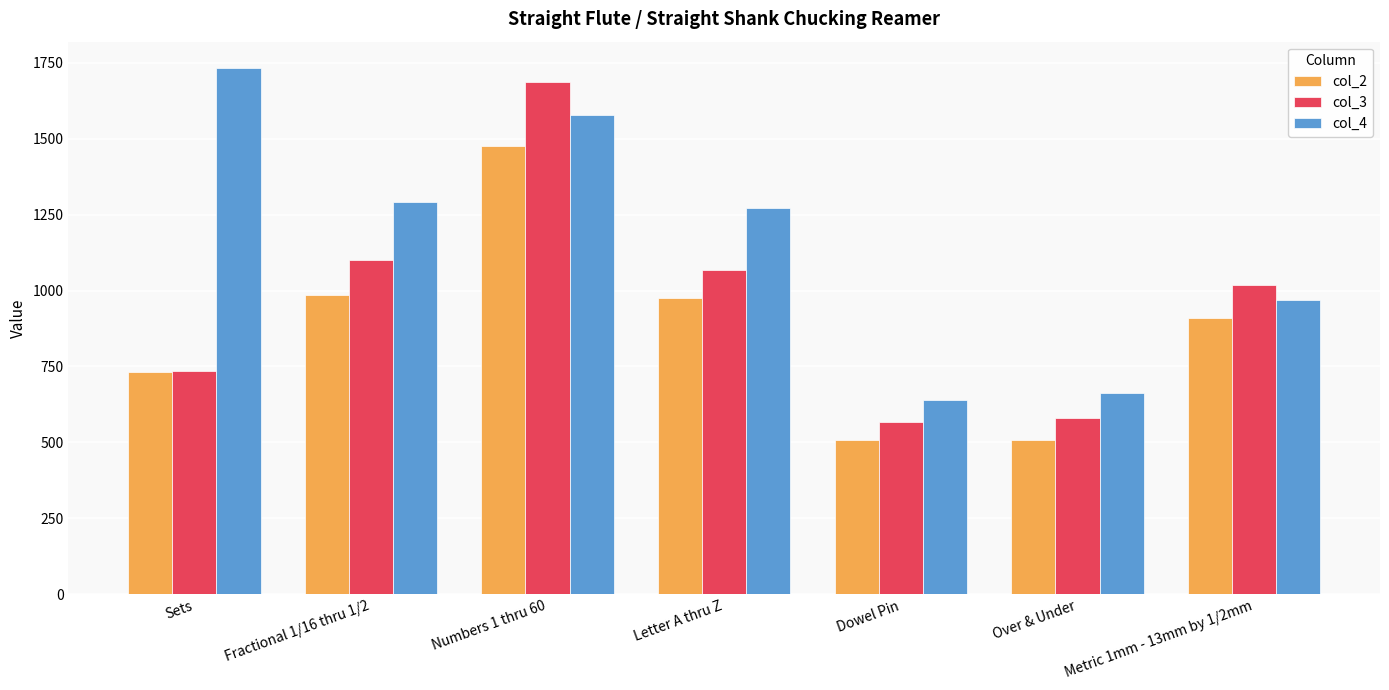

Which series has the widest spread of values?

col_3